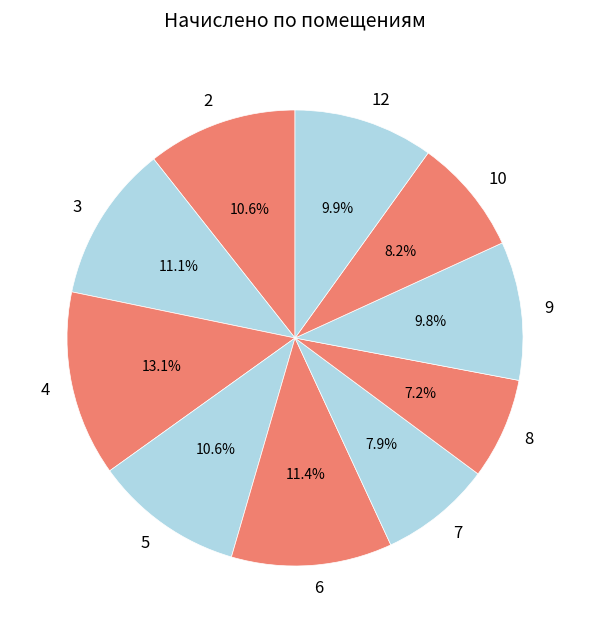

Is 5 the majority of the pie?

No